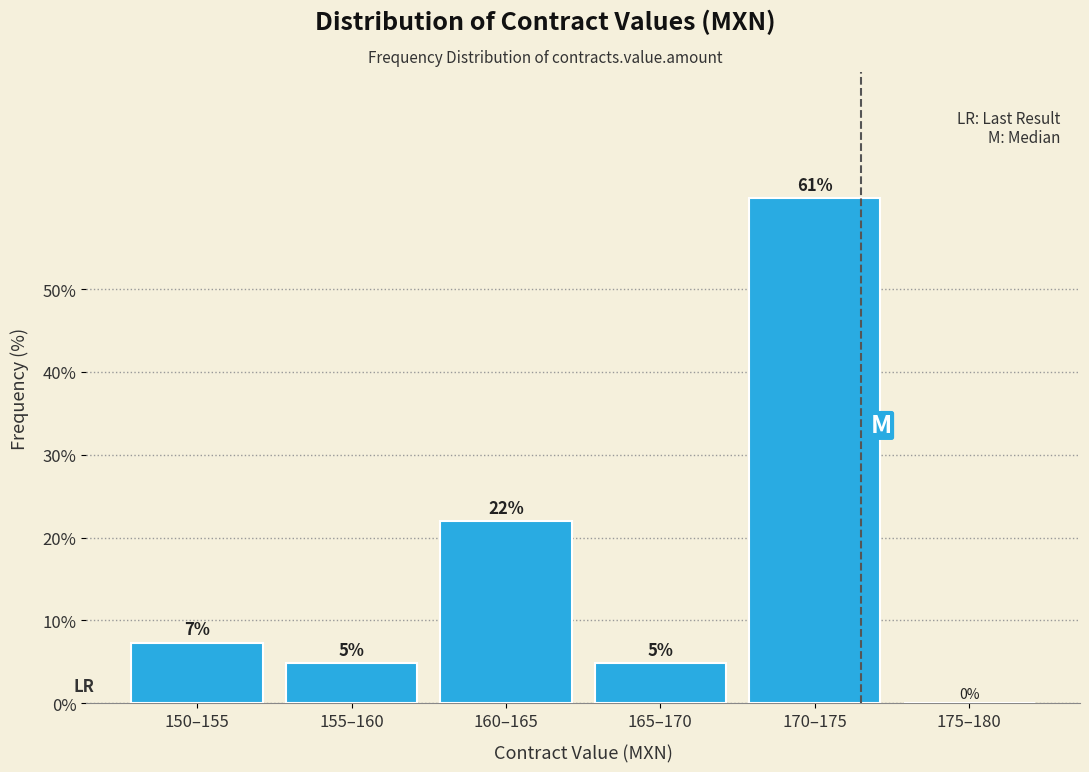

Where is the data nearest to the value 30?

160–165